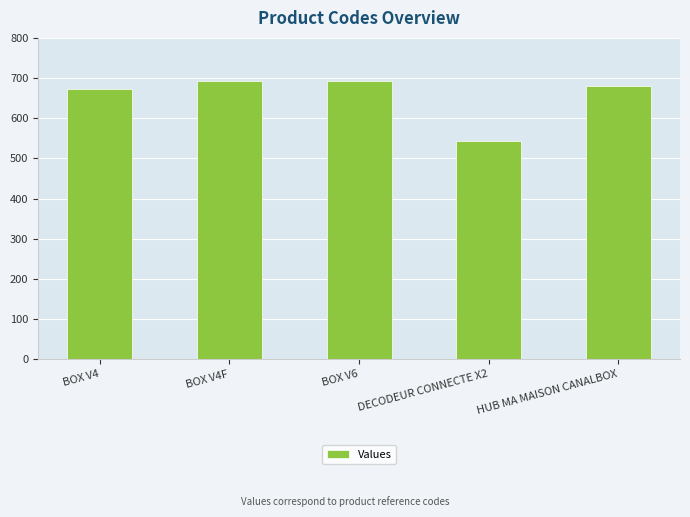

The chart shows a value of 909 at BOX V4. True or false?

False